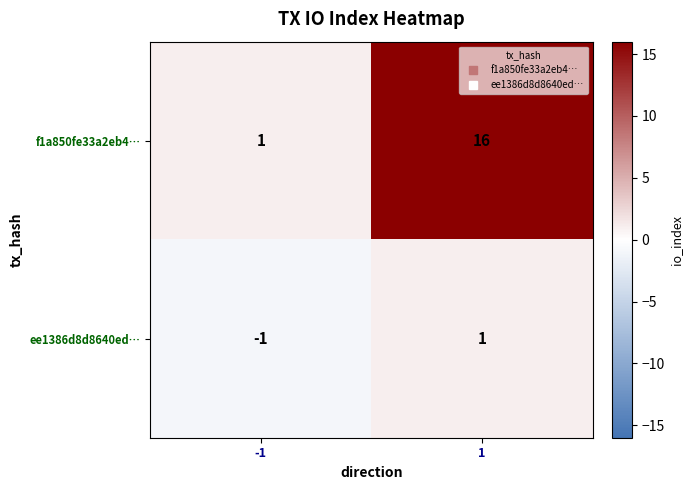

Is it true that f1a850fe33a2eb4… equals 27 at 1?

False